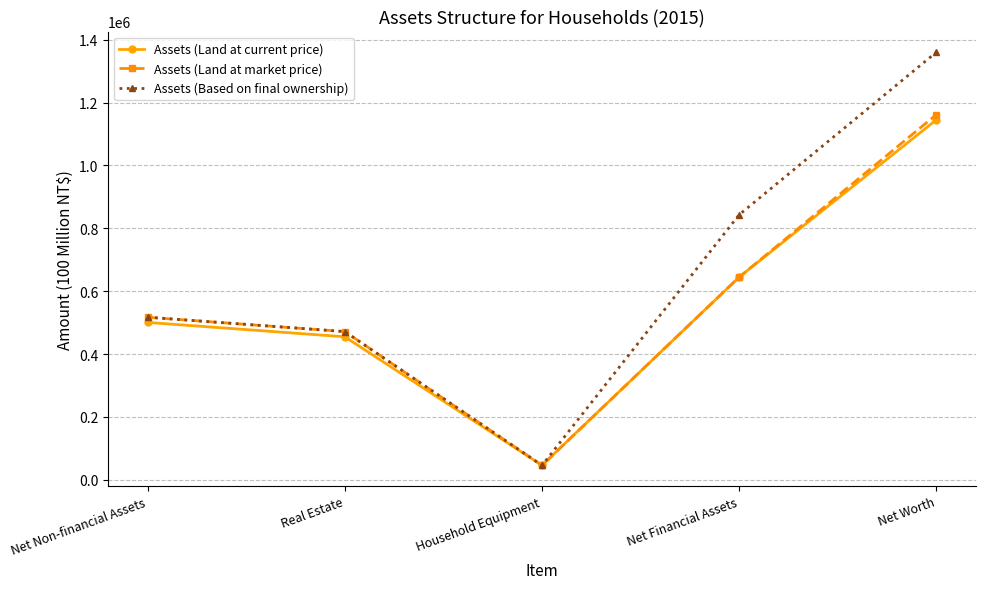

True or false: Assets (Based on final ownership) has a value of 1360445.0 at Net Worth.

True